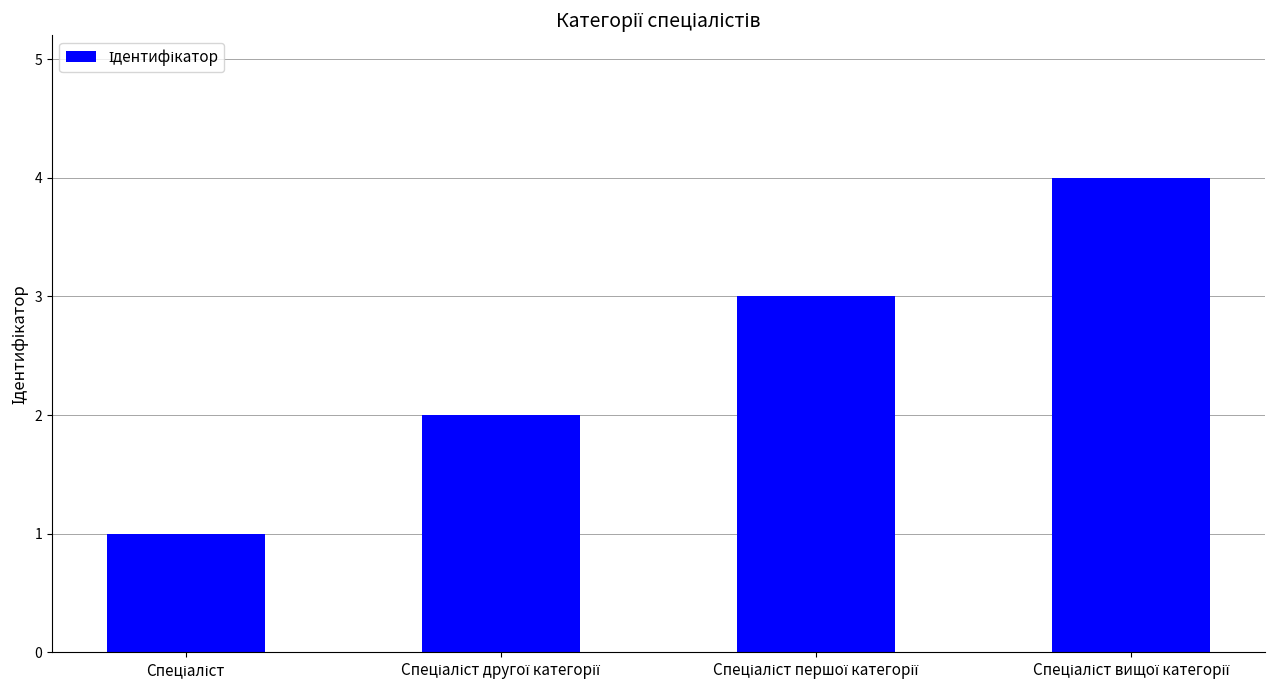

What is the maximum value shown in the chart?

4